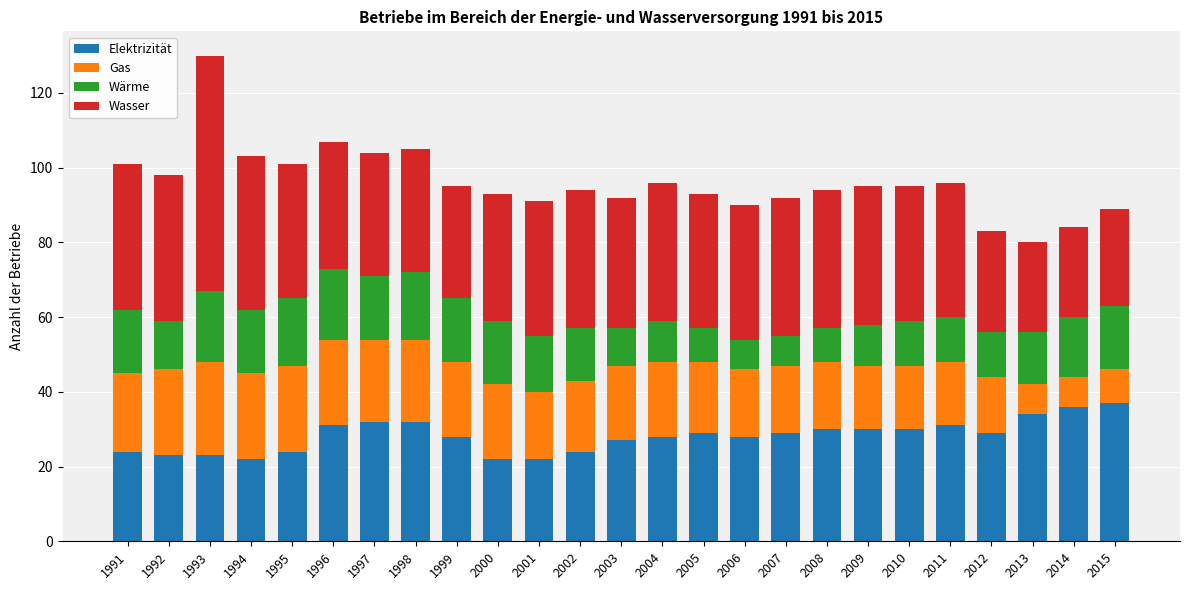

At which category is the sum across all series the highest?

1993